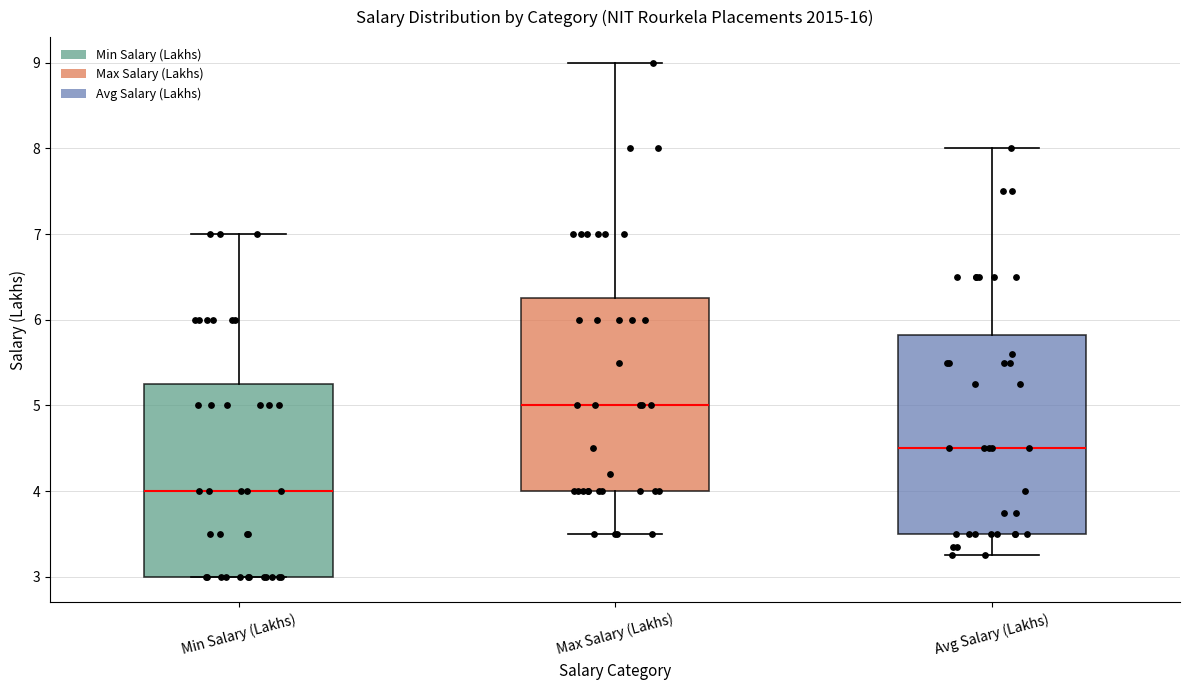

Reading left to right, transcribe this box plot: for each box, give where its median line is, the range the box spans, and where its two whiskers end, as read against the y-axis. The values are not printed on the chart, so give them approximately, as read against the axis.

Min Salary (Lakhs): median 4.0, box 3.0 to 5.3, whiskers 3.0 to 7.0
Max Salary (Lakhs): median 5.0, box 4.0 to 6.3, whiskers 3.5 to 9.0
Avg Salary (Lakhs): median 4.5, box 3.5 to 5.8, whiskers 3.3 to 8.0